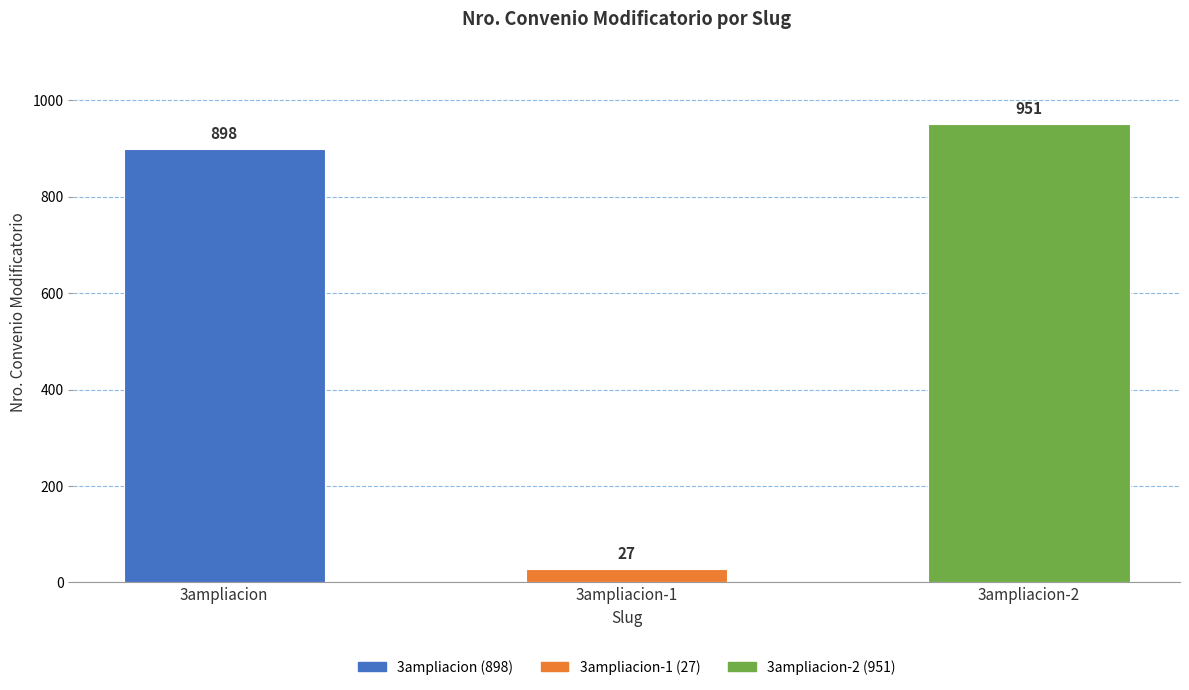

How many bars are there in total?

3